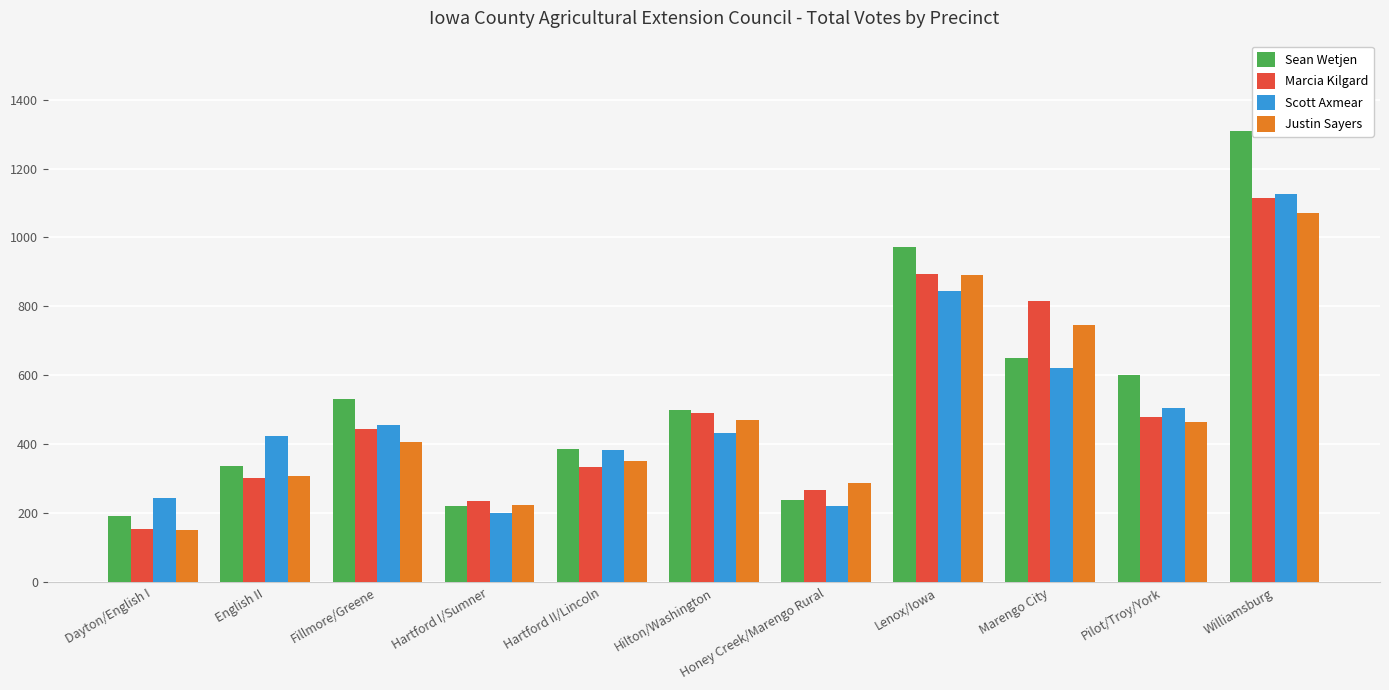

What is the difference between the Justin Sayers values at Hartford II/Lincoln and Marengo City?

393